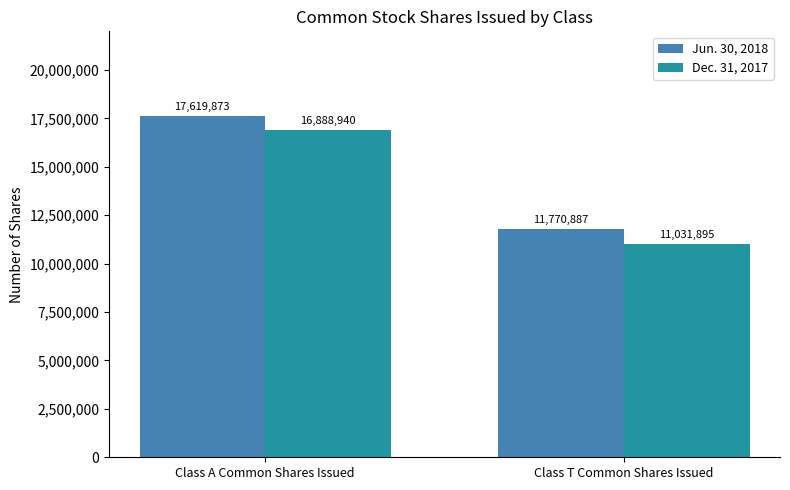

At which label does Jun. 30, 2018 reach its peak?

Class A Common Shares Issued